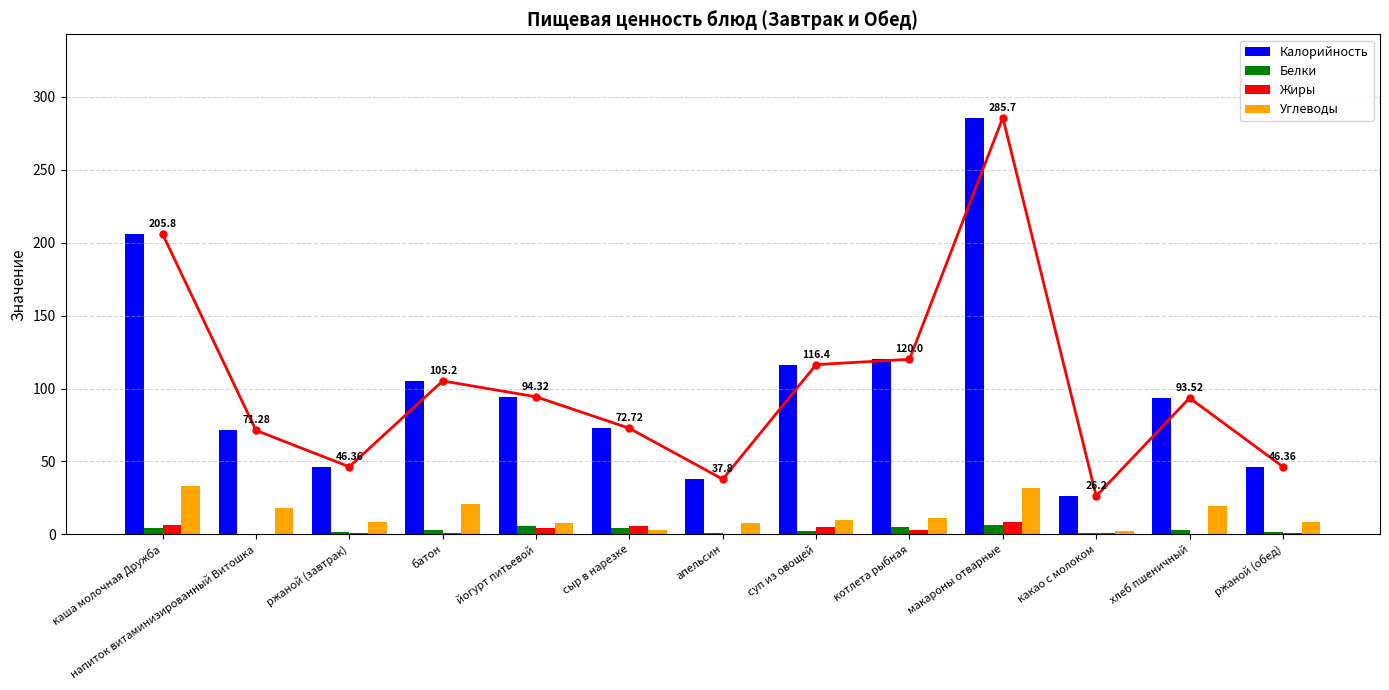

How many data points in Белки are above 3?

6